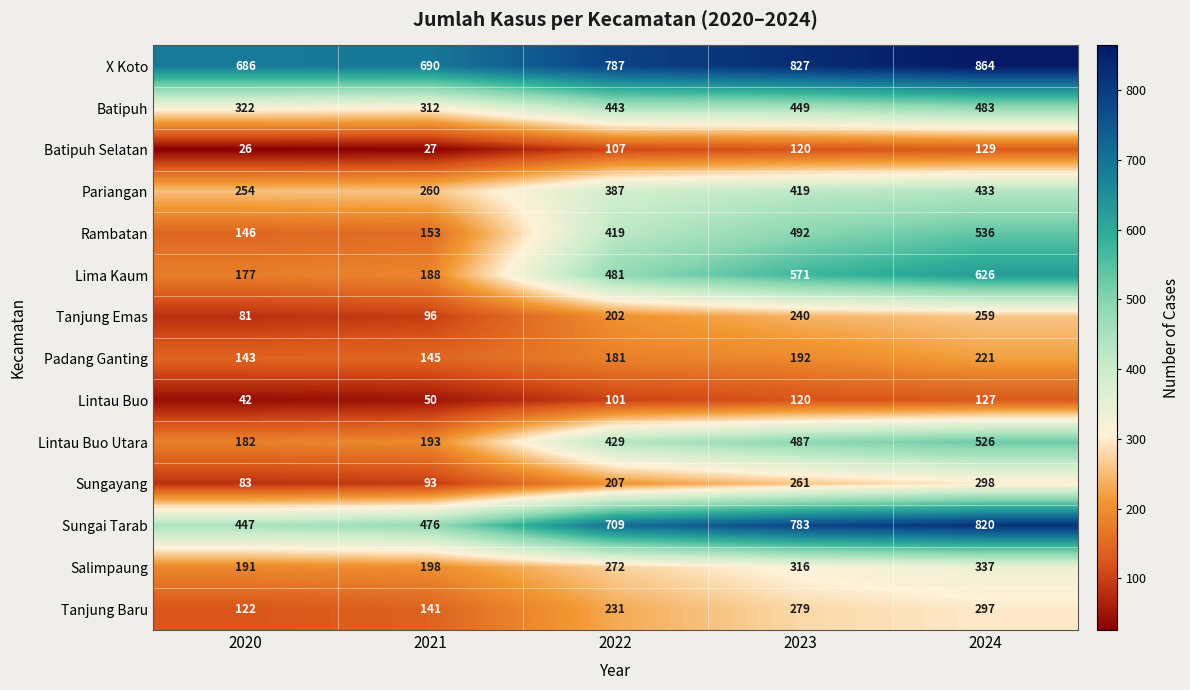

How many data points in Batipuh Selatan are less than 107?

2